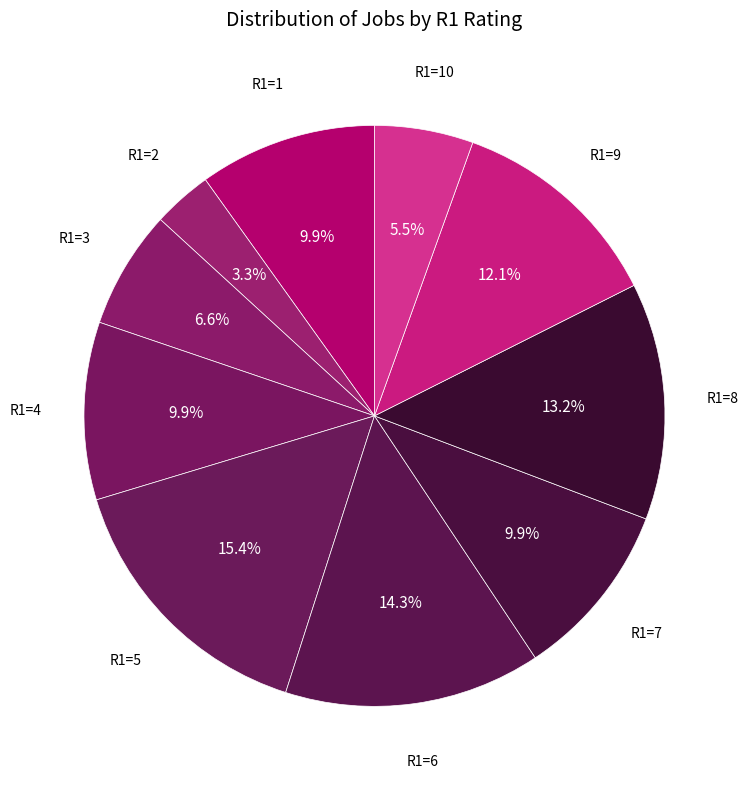

Between R1=4 and R1=8, which is larger?

R1=8